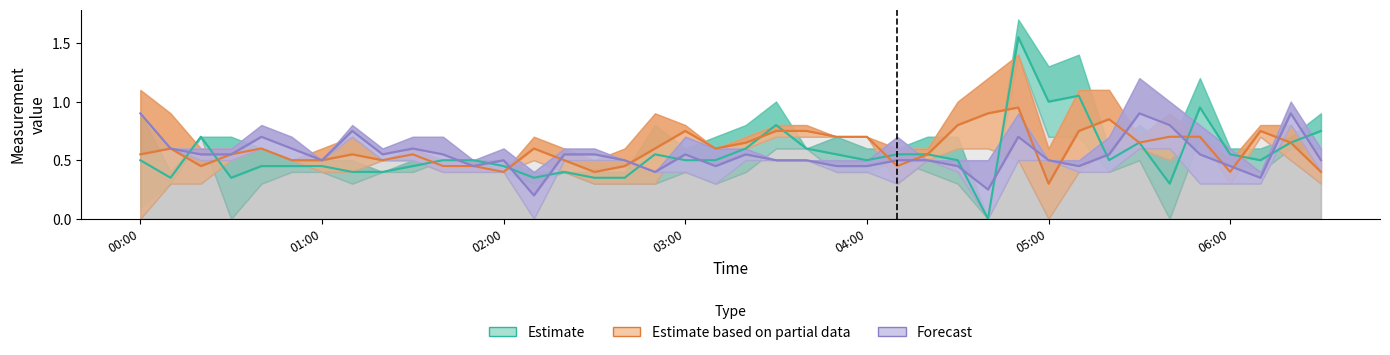

True or false: Estimate based on partial data has more than 0 interior local peaks.

True